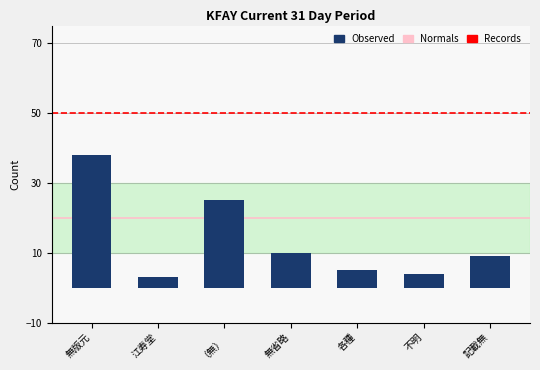

How many categories are shown in the chart?

7